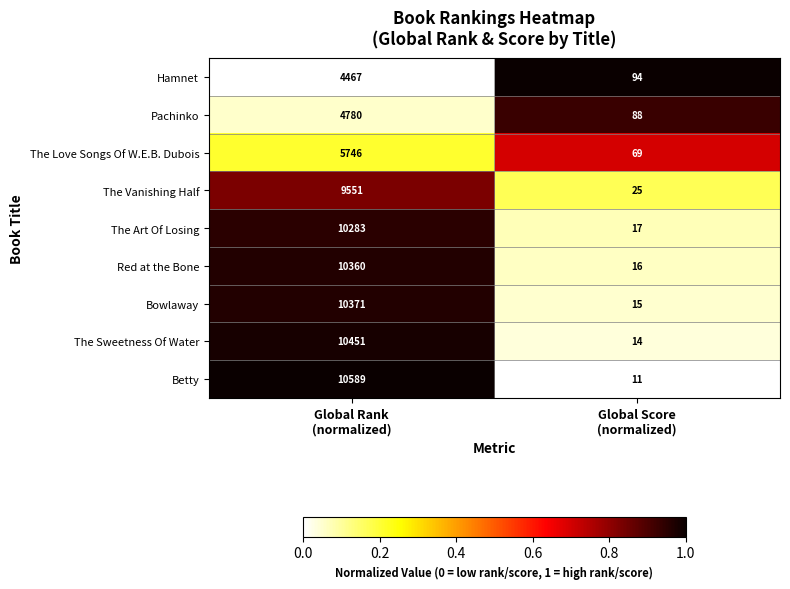

Reading left to right, list all the values displayed in this chart.

Hamnet: 4467	94
Pachinko: 4780	88
The Love Songs Of W.E.B. Dubois: 5746	69
The Vanishing Half: 9551	25
The Art Of Losing: 10283	17
Red at the Bone: 10360	16
Bowlaway: 10371	15
The Sweetness Of Water: 10451	14
Betty: 10589	11